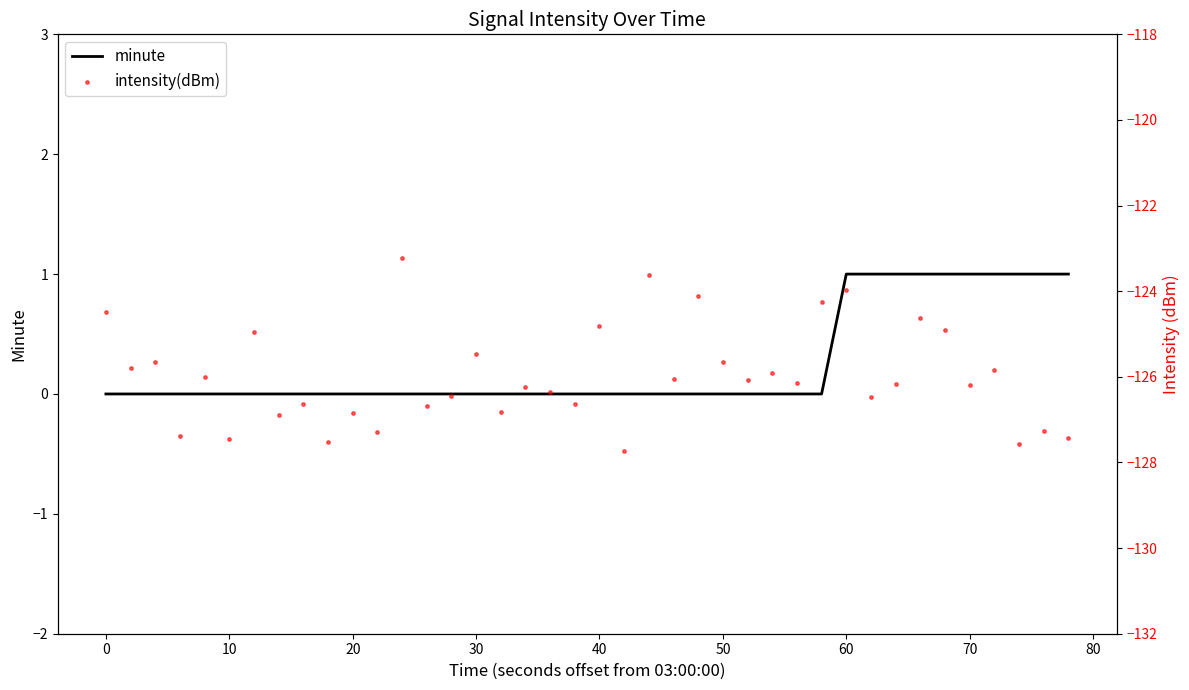

What are all the series names shown in the legend?

minute, intensity(dBm)